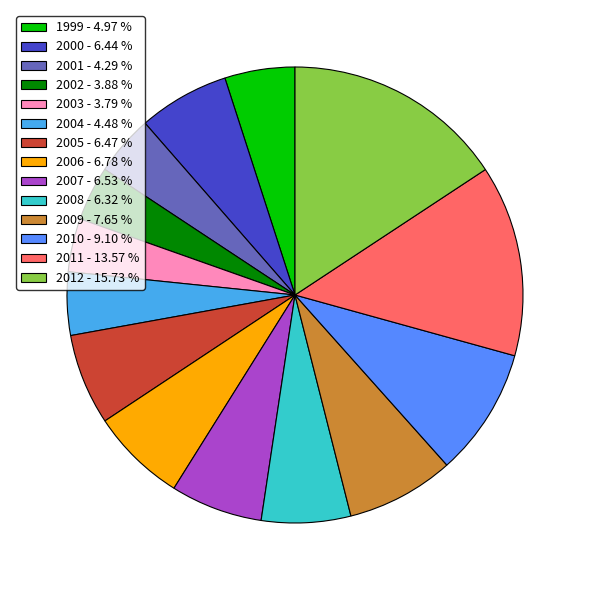

Which has a higher value, 2003 or 2004?

2004